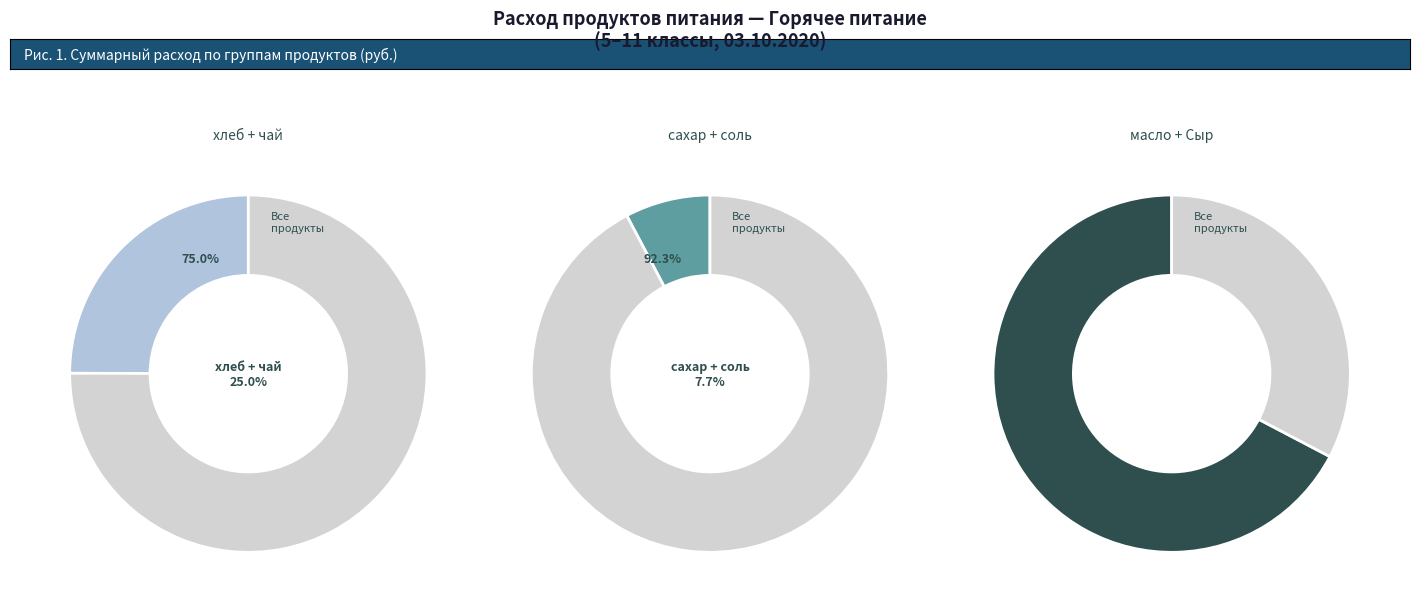

Combined, do сахар and Сыр голланд account for over 50%?

No